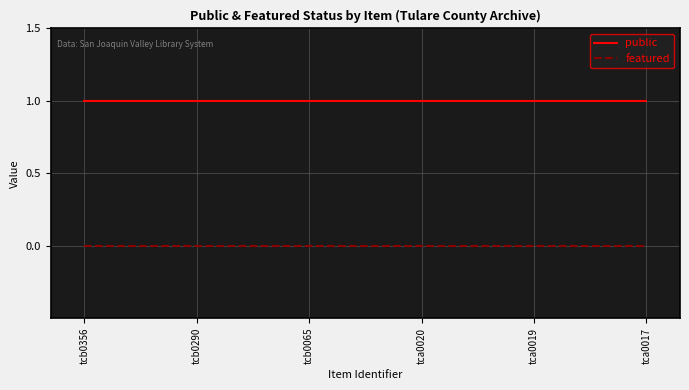

Reading left to right, extract all data points from this chart.

public: tcb0356=1	tcb0290=1	tcb0065=1	tca0020=1	tca0019=1	tca0017=1
featured: tcb0356=0	tcb0290=0	tcb0065=0	tca0020=0	tca0019=0	tca0017=0